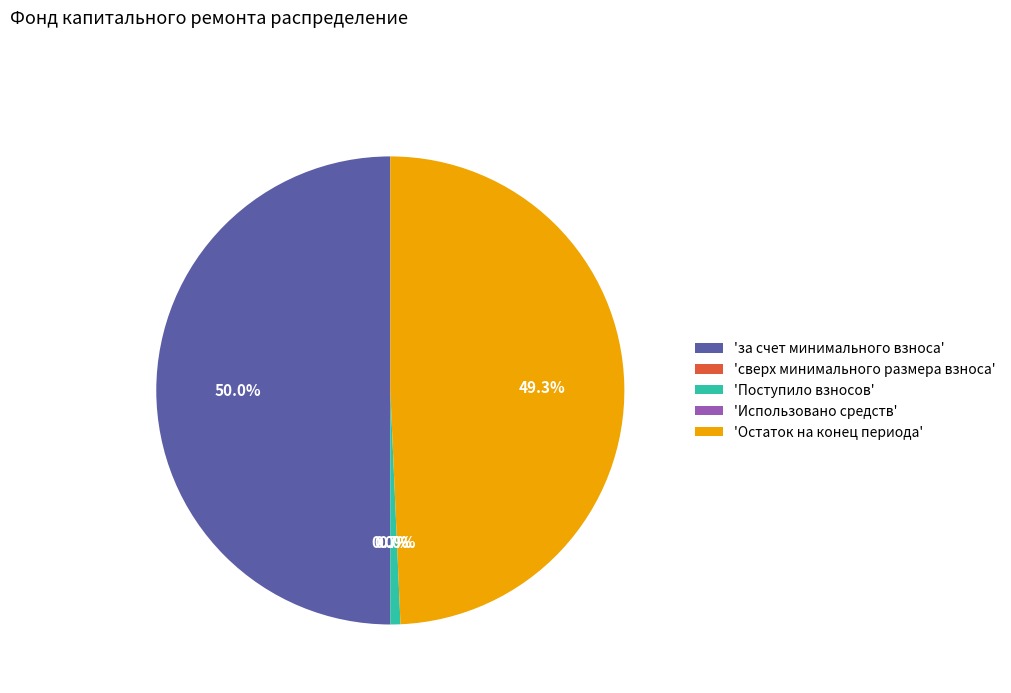

Which category has the biggest portion of the pie?

'за счет минимального взноса'